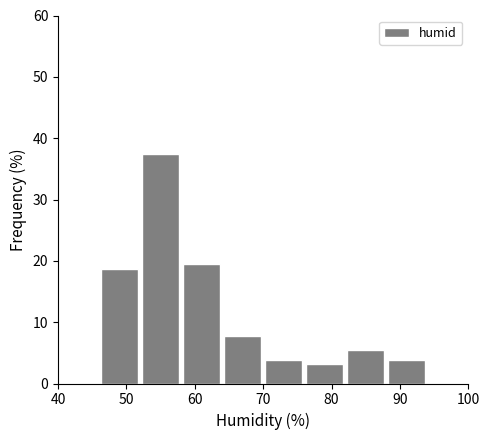

Reading left to right, list every bar in this chart as the range it spans on the x-axis followed by its height. The values are not printed on the chart, so give them approximately, as read against the axis.

40 to 46: 0
46 to 52: 19
52 to 58: 38
58 to 64: 20
64 to 70: 8
70 to 76: 4
76 to 82: 3
82 to 88: 5
88 to 94: 4
94 to 100: 0